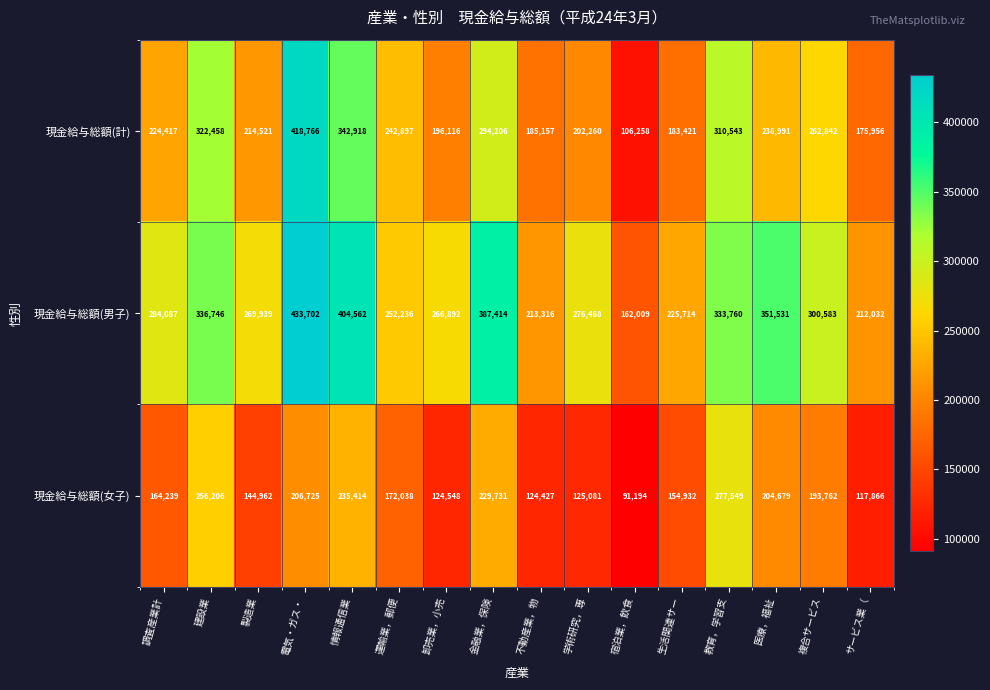

True or false: 現金給与総額(男子) has a value of 56612 at 卸売業，小売.

False